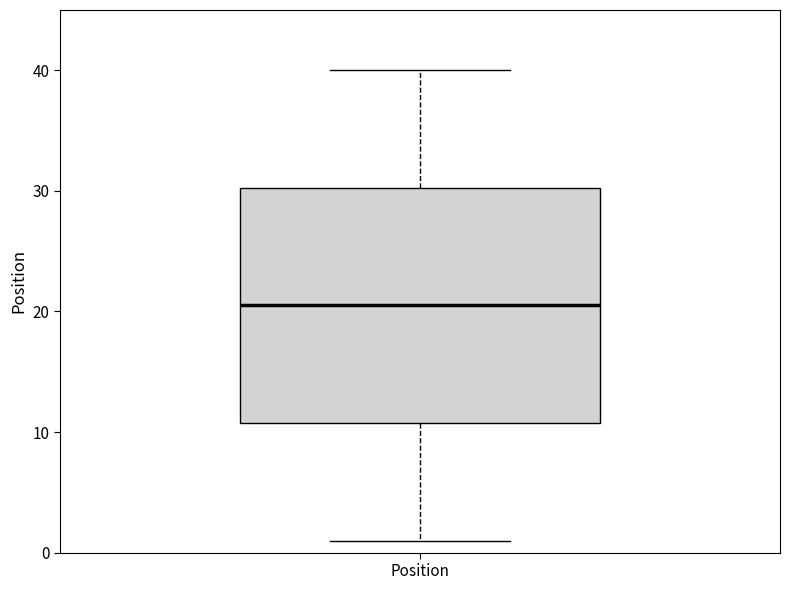

Transcribe this box plot: give where the median line is, the range the box spans, and where the two whiskers end, as read against the y-axis. The values are not printed on the chart, so give them approximately, as read against the axis.

median 21, box 11 to 30, whiskers 1 to 40